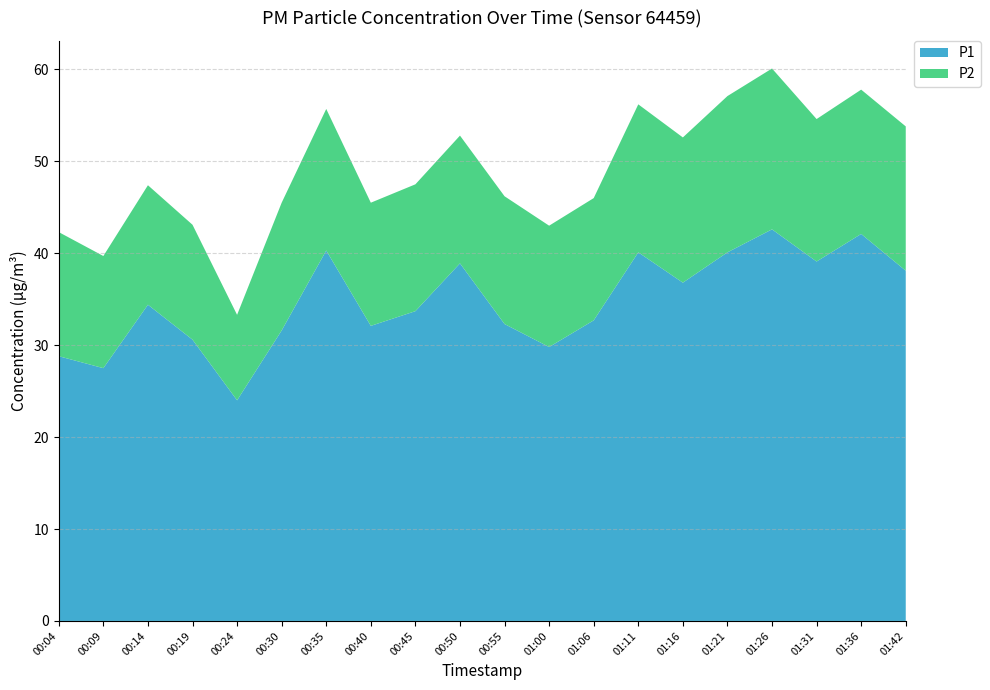

Reading right to left, list all the values displayed in this chart.

P1: 01:42=38.1	01:36=42.1	01:31=39.1	01:26=42.6	01:21=40.1	01:16=36.8	01:11=40.1	01:06=32.7	01:00=29.8	00:55=32.3	00:50=38.9	00:45=33.7	00:40=32.1	00:35=40.3	00:30=31.6	00:24=24.0	00:19=30.6	00:14=34.4	00:09=27.5	00:04=28.8
P2: 01:42=15.7	01:36=15.7	01:31=15.5	01:26=17.5	01:21=17.0	01:16=15.8	01:11=16.1	01:06=13.3	01:00=13.2	00:55=13.9	00:50=13.9	00:45=13.8	00:40=13.4	00:35=15.4	00:30=13.9	00:24=9.3	00:19=12.5	00:14=13.0	00:09=12.2	00:04=13.5